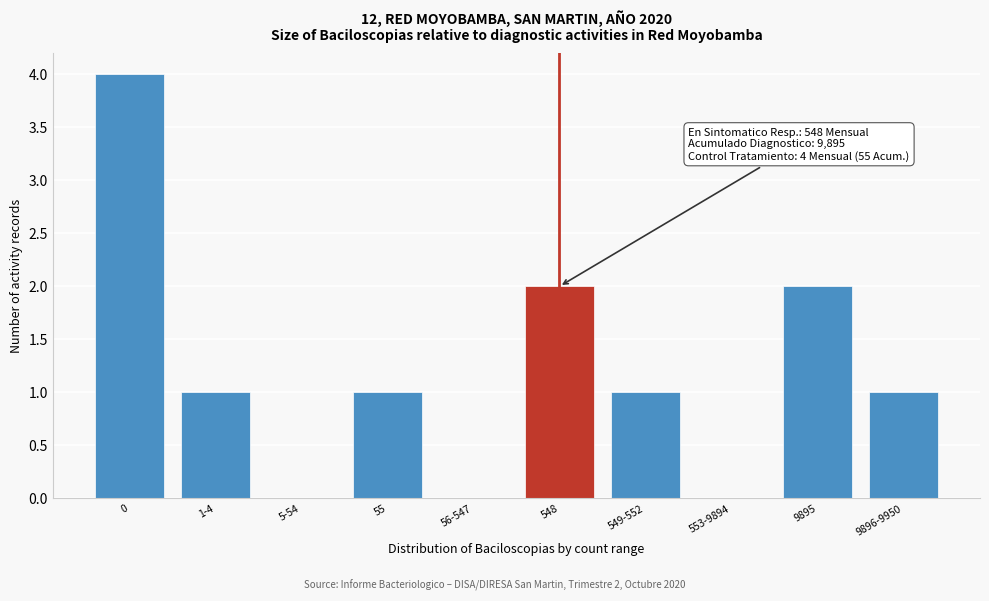

Reading left to right, what are all the values shown in this chart?

0=4	1-4=1	5-54=0	55=1	56-547=0	548=2	549-552=1	553-9894=0	9895=2	9896-9950=1